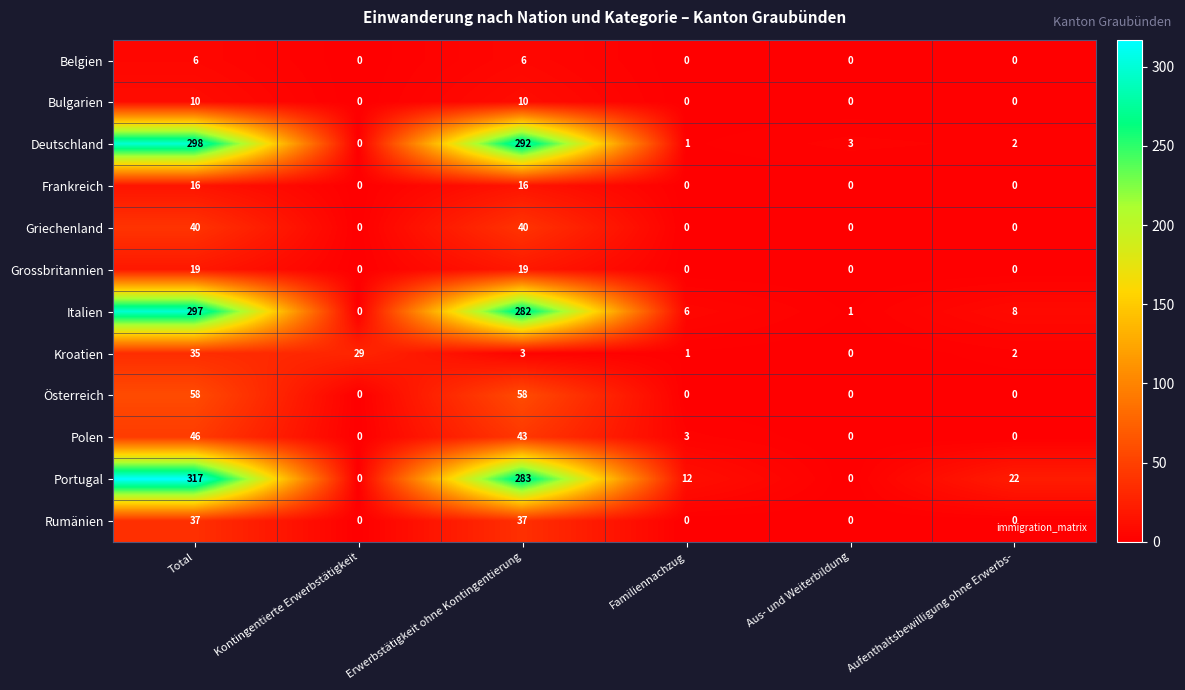

Between Total and Aus- und Weiterbildung, which series saw the biggest shift?

Portugal